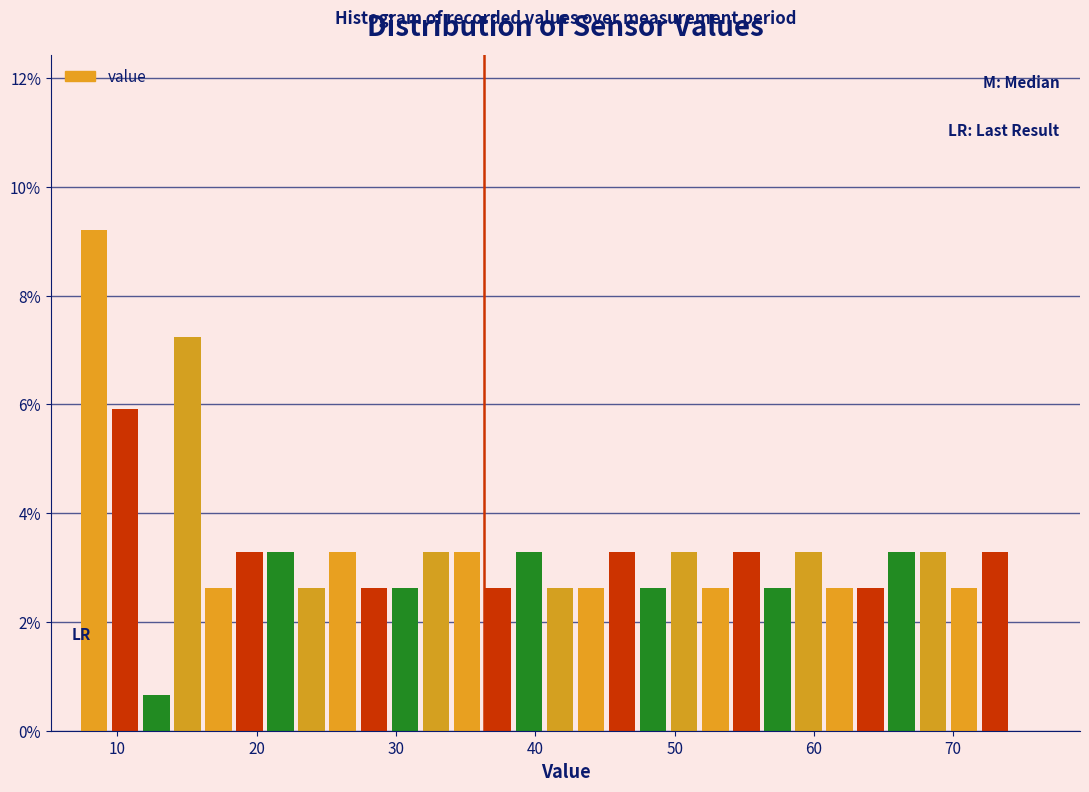

Around what value on the x-axis is the tallest bar? Give the approximate position of its centre, as read against the axis.

8